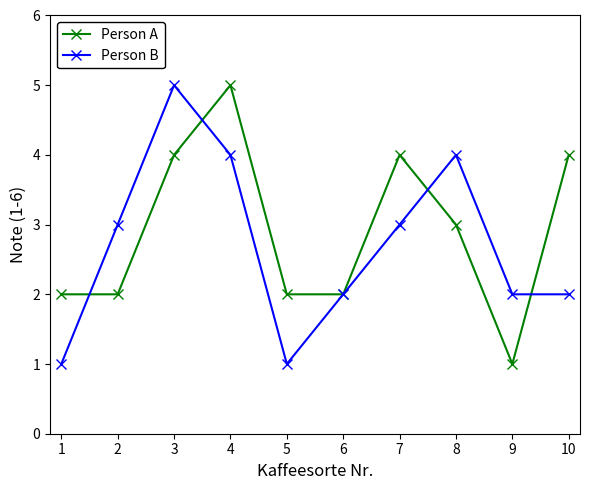

Which series ends up on top after the final intersection of Person A and Person B?

Person A